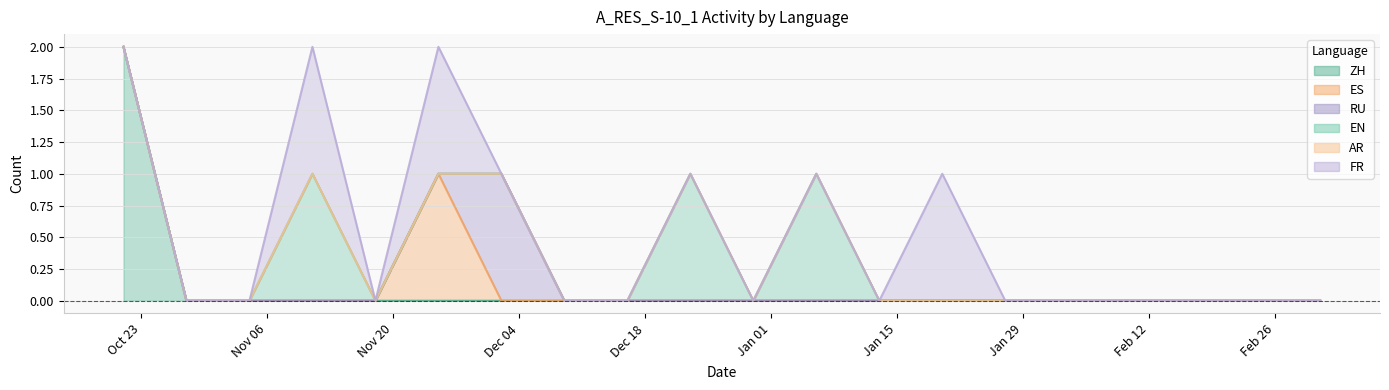

The value of EN at 2024-01-20 is 0. True or false?

True